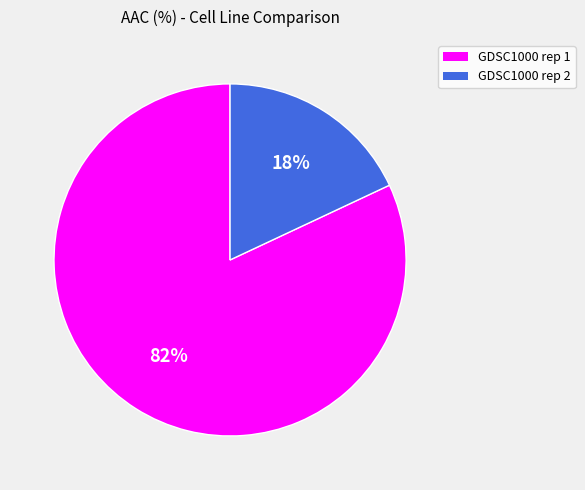

To the nearest percent, what percentage of the pie is GDSC1000 rep 2?

18%